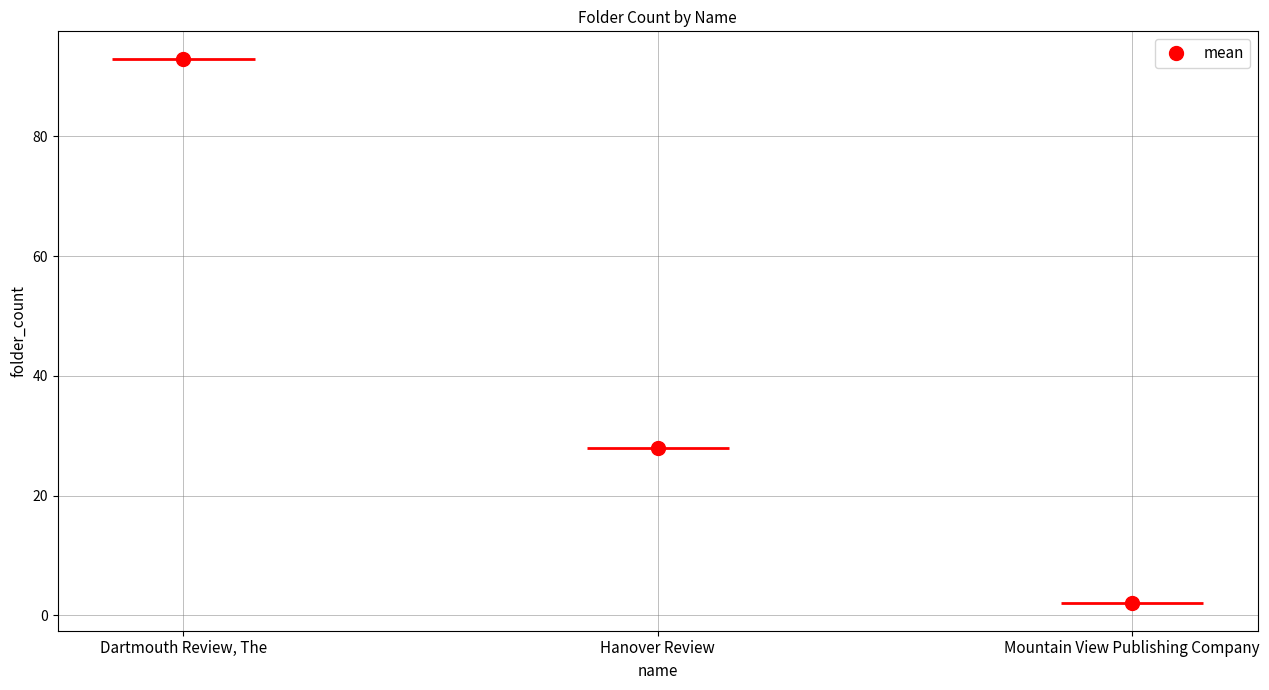

What is the difference between the maximum and minimum values?

91